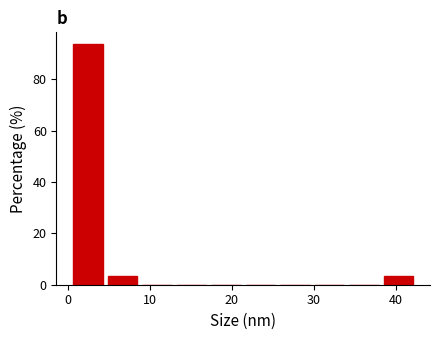

How tall is the bar that spans 38 to 42 on the x-axis? Neither the bar edges nor the heights are printed on the chart, so give them approximately, as read against the axes.

4